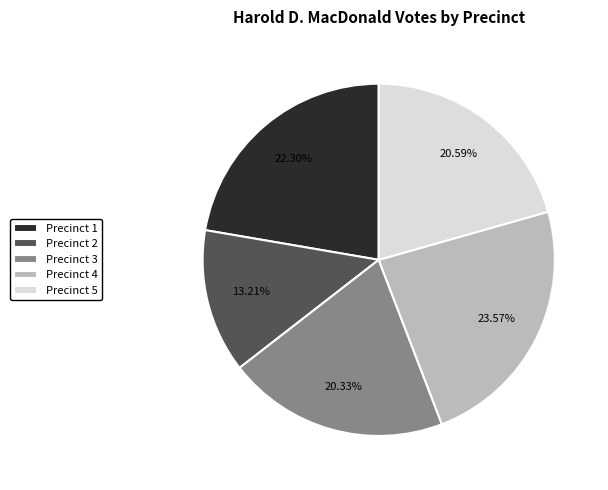

Is Precinct 4 the majority of the pie?

No